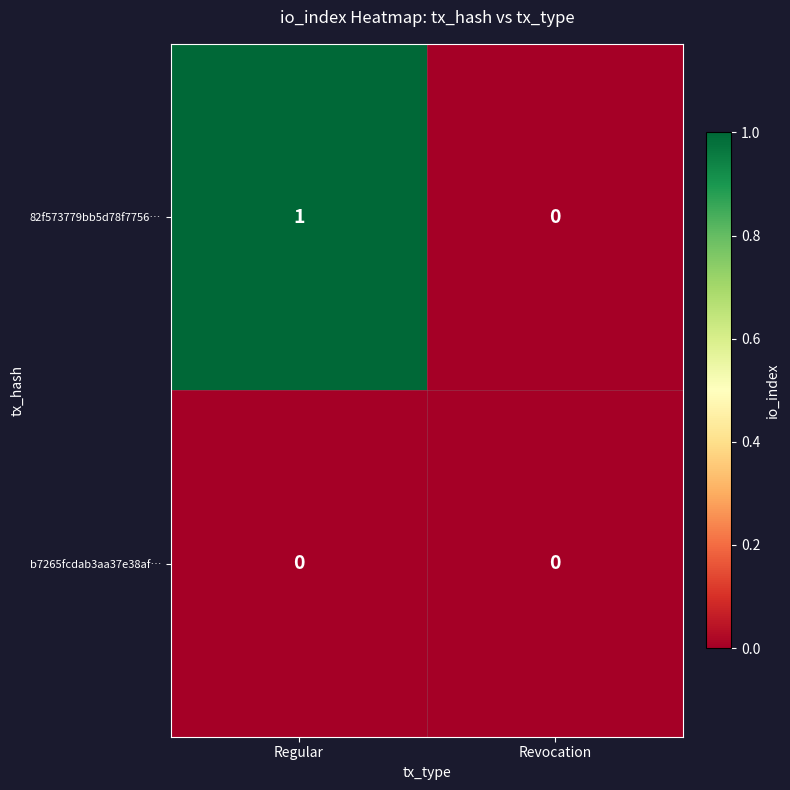

At which category does the chart reach its peak across all series?

Regular